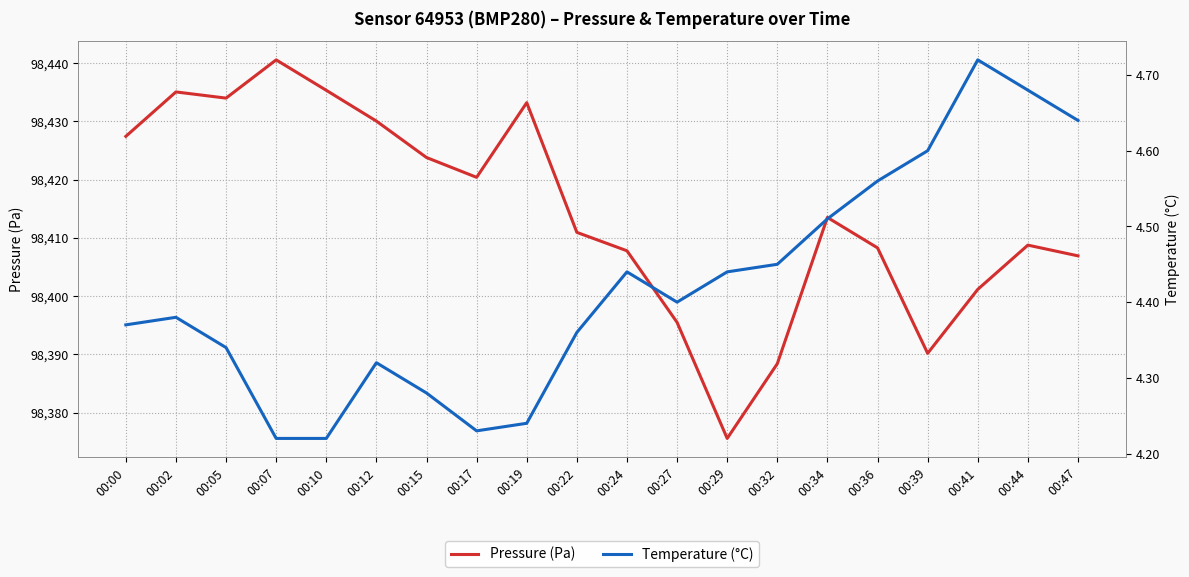

Where is the first local maximum for Pressure (Pa)?

00:02